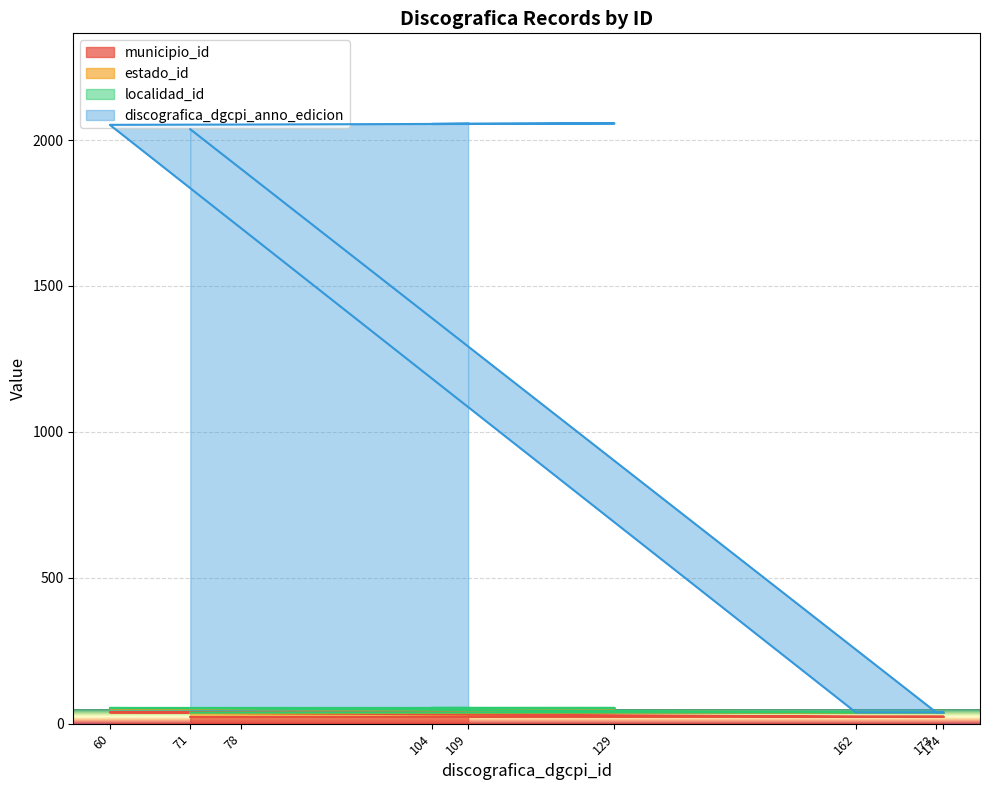

How many interior local valleys does the discografica_dgcpi_anno_edicion series have?

1